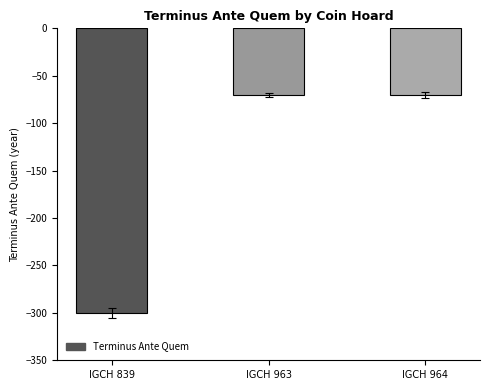

What is the difference between the maximum and minimum values?

230